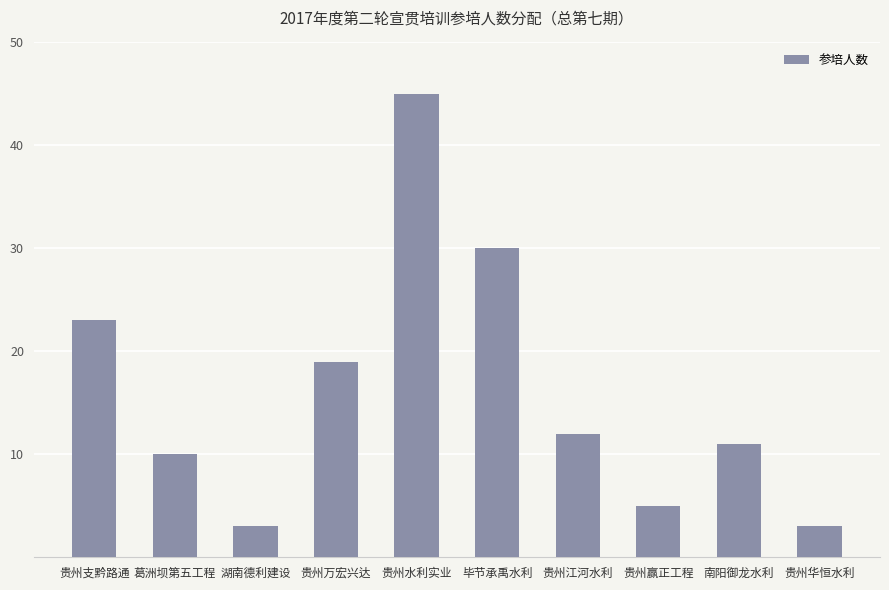

What is the ratio of the value at 贵州江河水利 to the value at 南阳御龙水利?

1.1